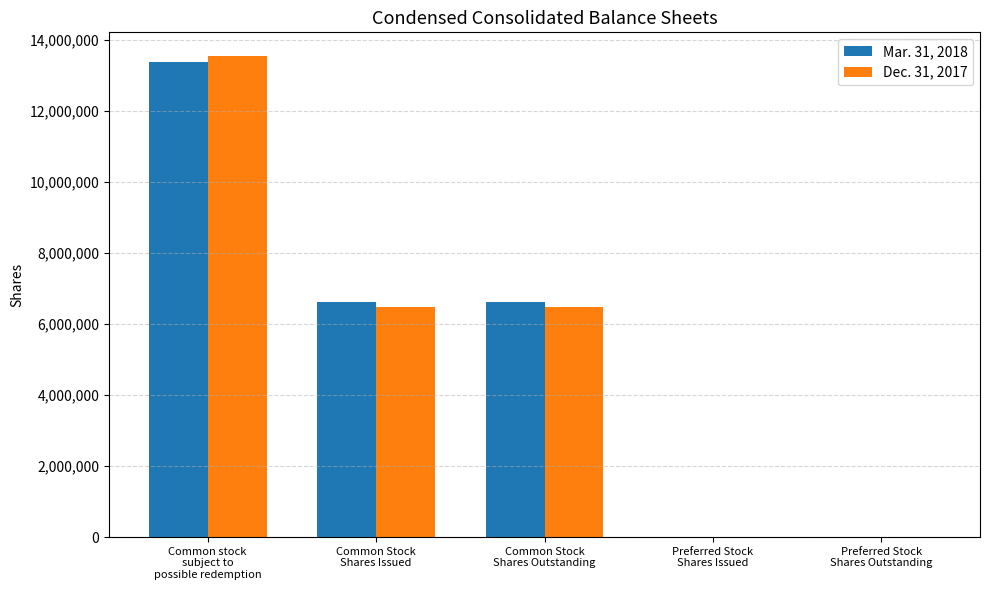

How many series are shown in this chart?

2